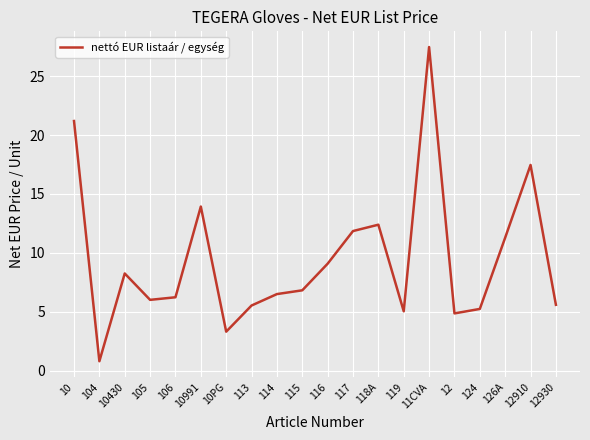

The value at 12910 is 24.3. True or false?

False